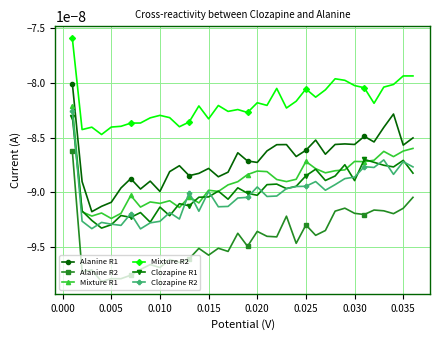

True or false: Clozapine R2 and Alanine R2 cross at least once.

False